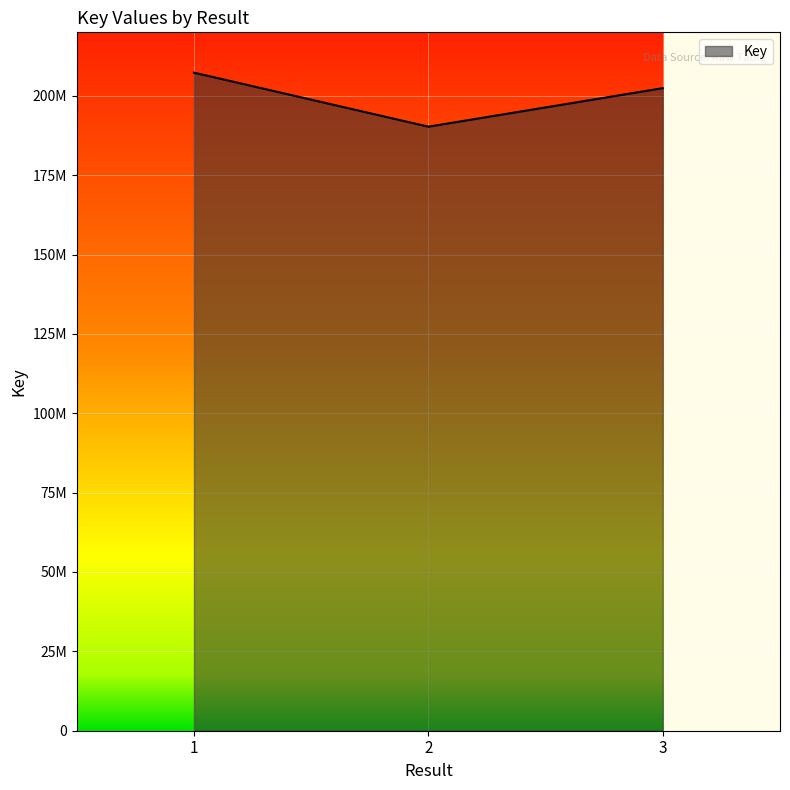

Does the chart display data point markers on the line(s)?

No